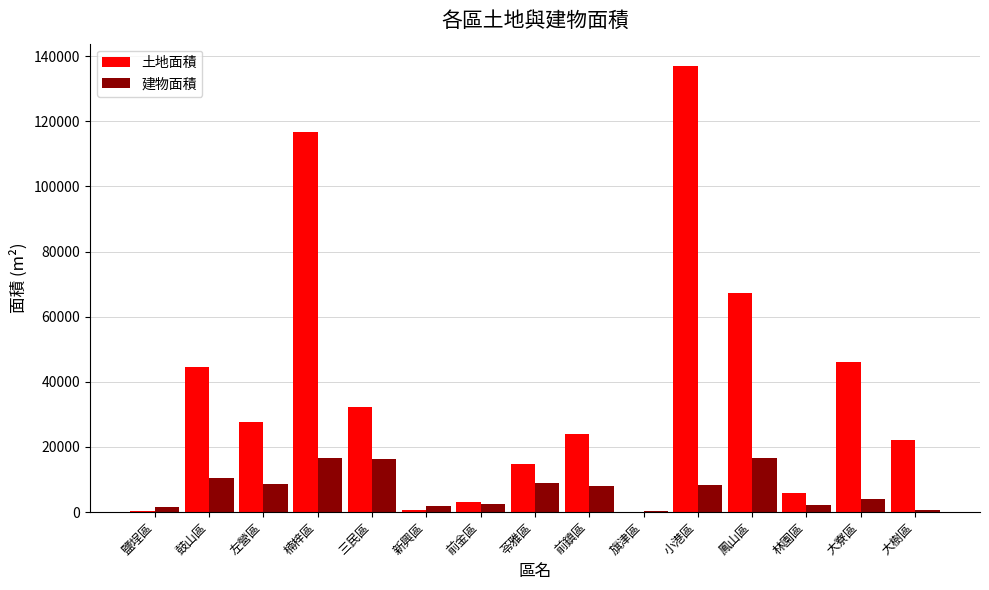

Where is 建物面積 nearest to the value 8475?

小港區